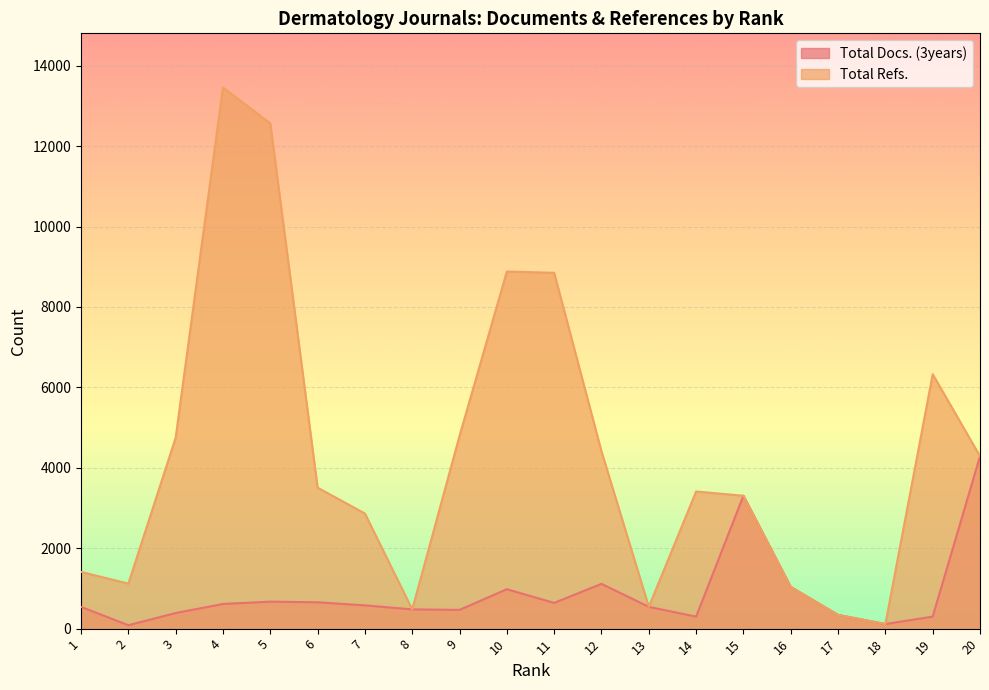

At which category does Total Refs. reach its first local valley?

2